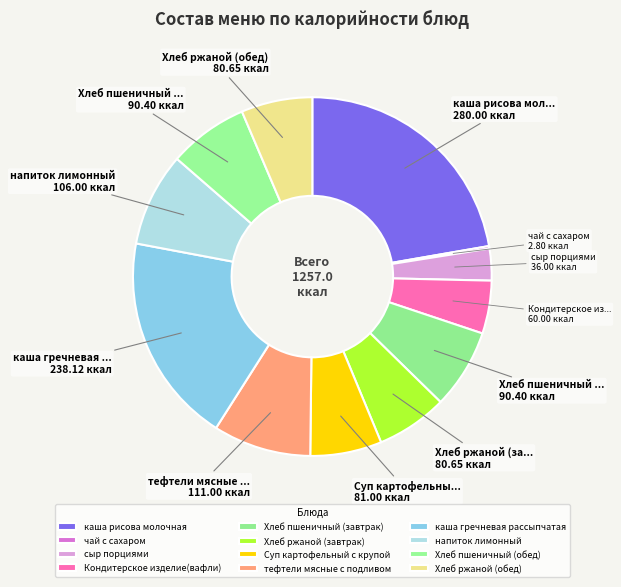

To the nearest percent, what is the difference between the largest and smallest slice percentages?

22%